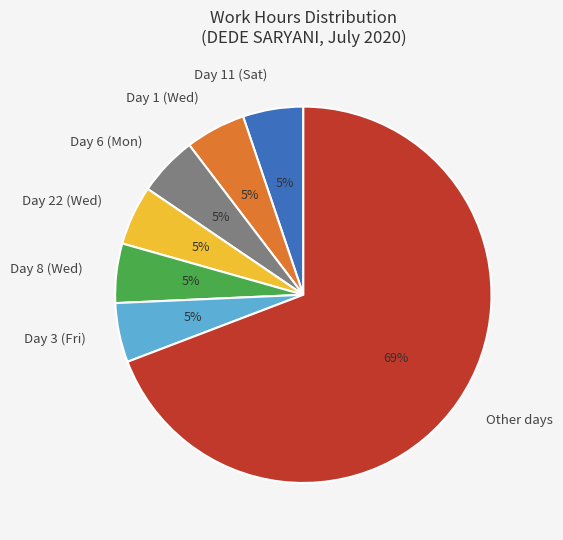

What is the largest slice in the pie chart?

Other days